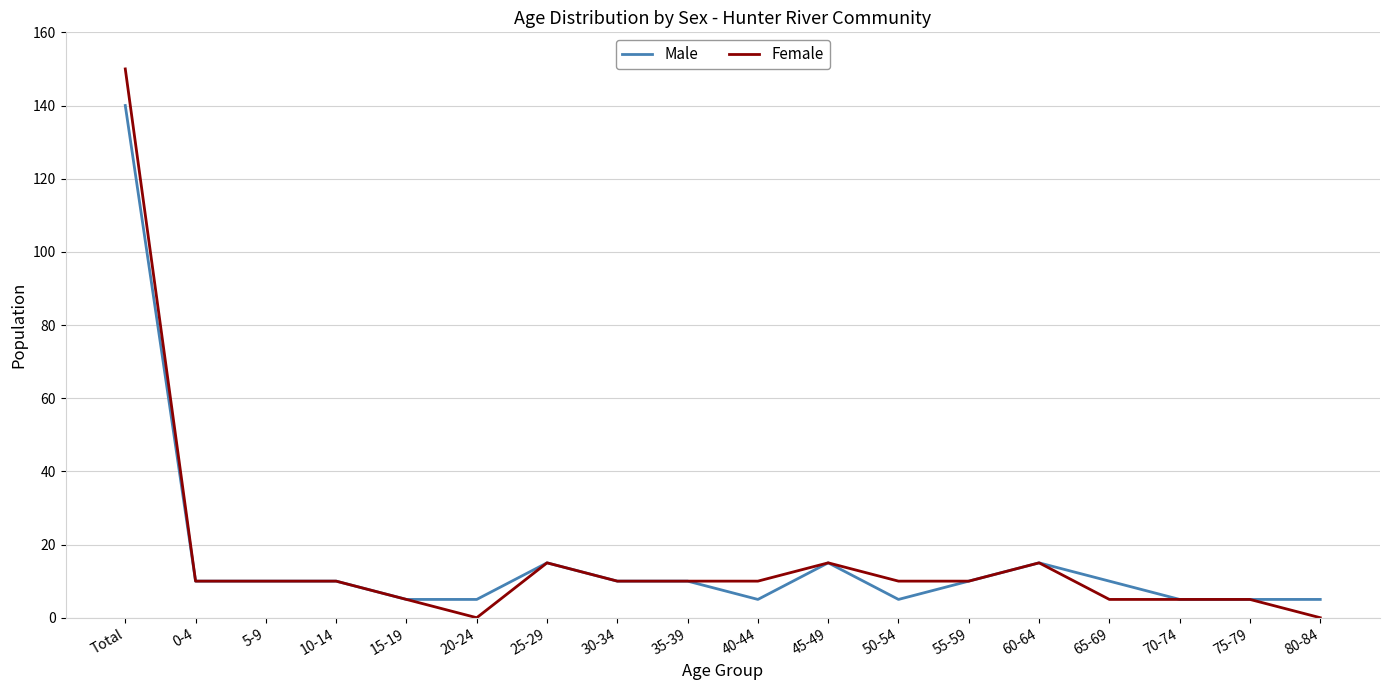

Where does the Male series first go above 10?

Total